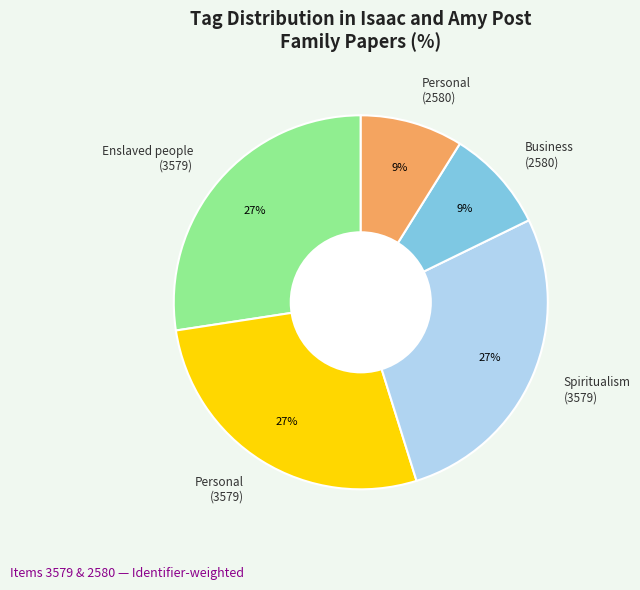

Do Enslaved people (3579) and Business (2580) together represent more than half of the pie?

No